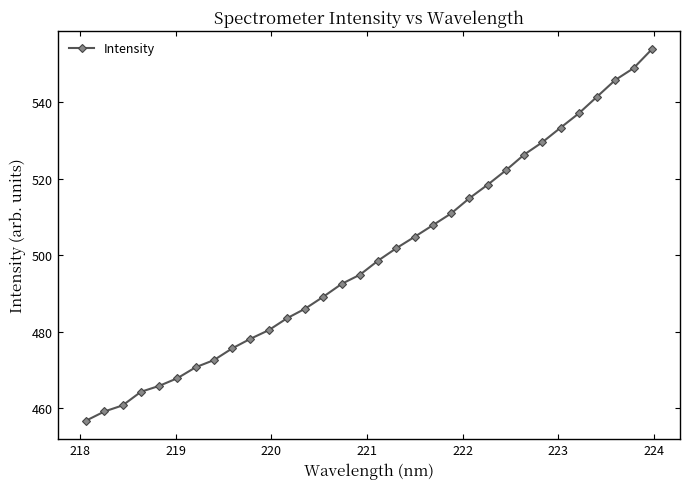

Reading left to right, transcribe all the data shown in this chart.

456.8	459.2	460.8	464.3	465.9	467.9	470.7	472.6	475.7	478.2	480.4	483.5	486.1	489.2	492.5	494.9	498.6	501.9	504.8	507.9	510.9	514.9	518.4	522.2	526.3	529.5	533.3	537.1	541.4	545.8	548.9	553.8